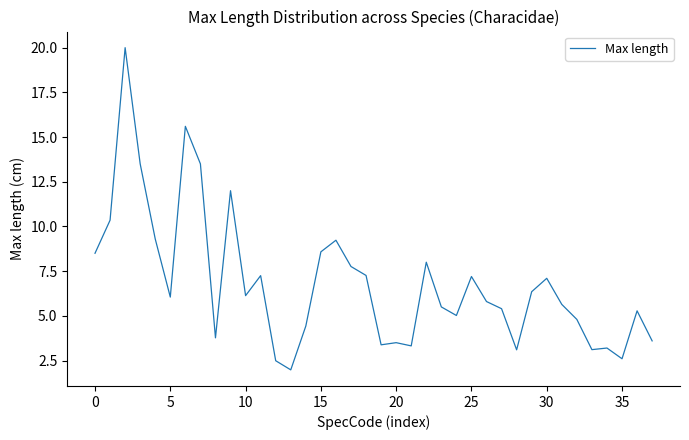

What is the smallest value displayed?

2.0